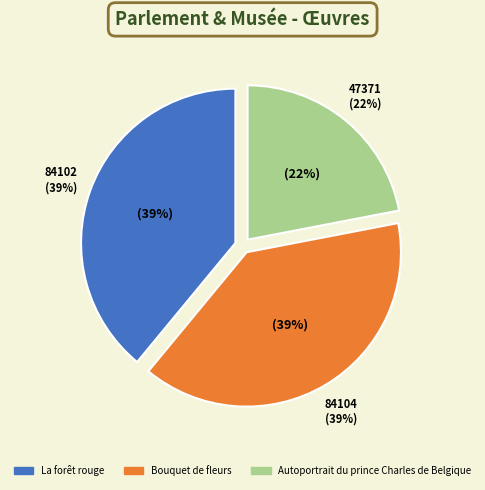

True or false: Bouquet de fleurs accounts for 39% of the total.

True